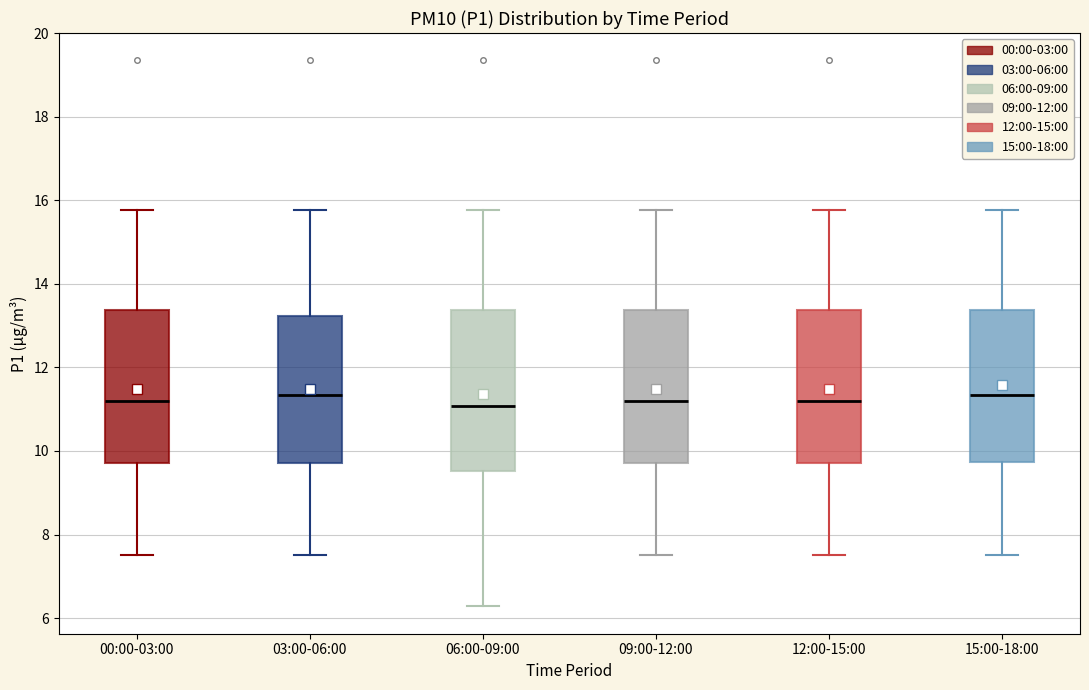

Where is the upper edge of the box for 12:00-15:00 on the y-axis? The values are not printed on the chart, so give them approximately, as read against the axis.

13.4